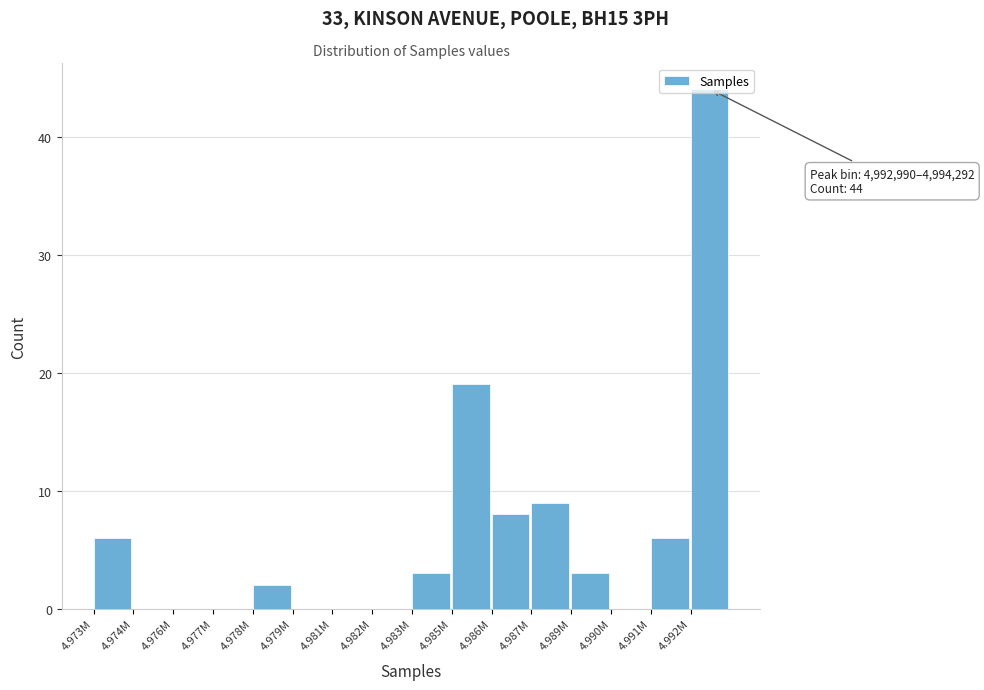

Where is the data nearest to the value 22?

4.985M